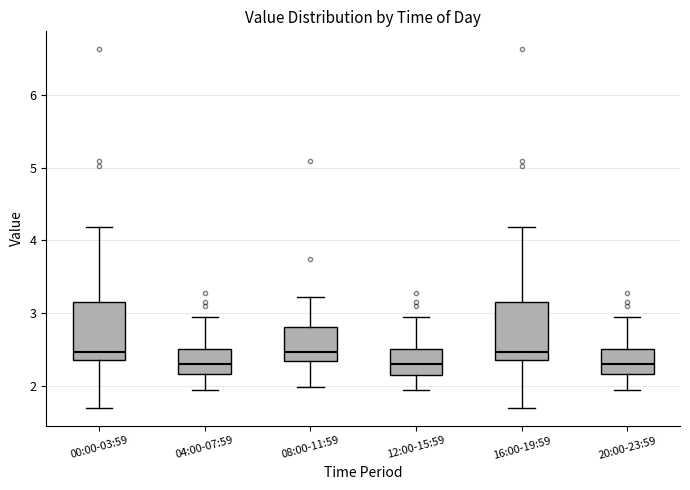

Where is the lower edge of the box for 04:00-07:59 on the y-axis? The values are not printed on the chart, so give them approximately, as read against the axis.

2.2